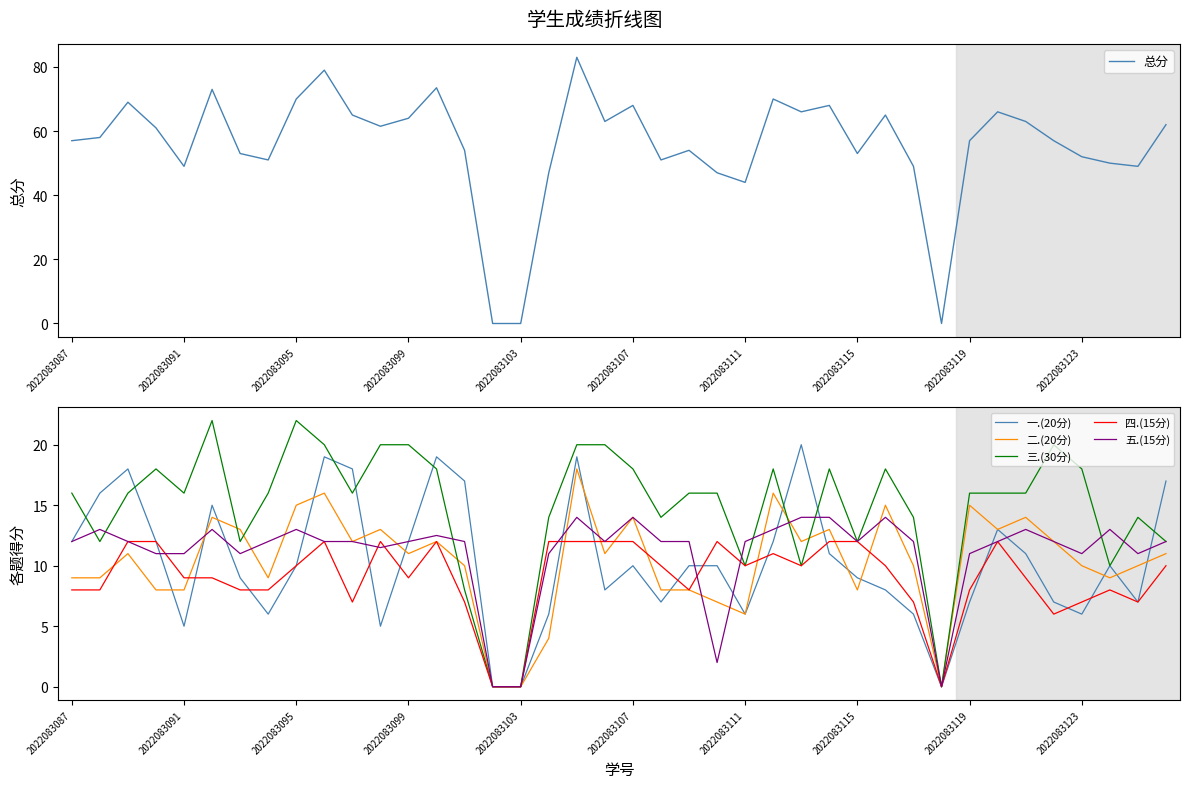

What is the maximum value for 二.(20分)?

18.0